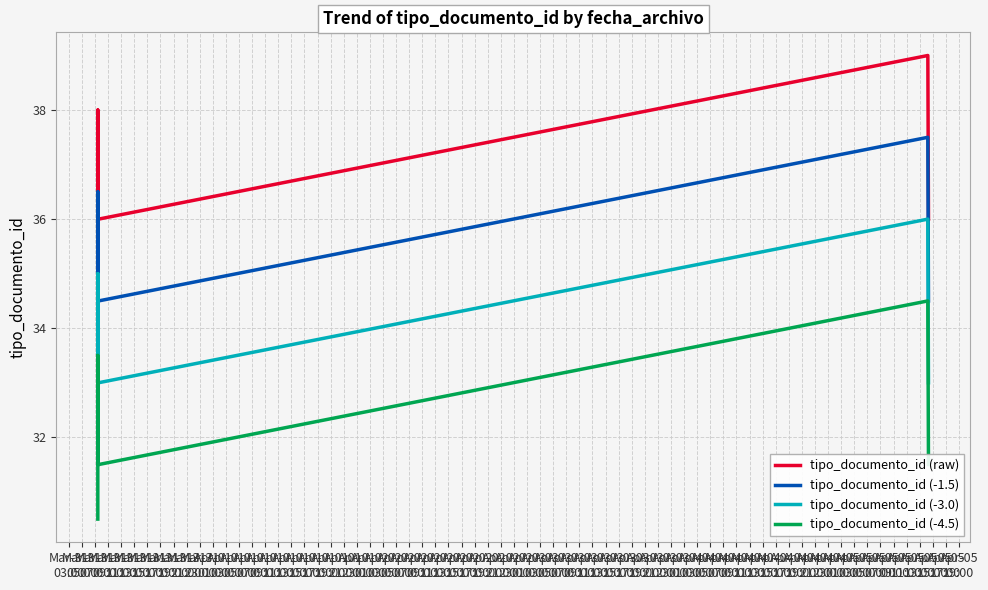

What is the total value across all series at Mar-31
21:00?

135.0